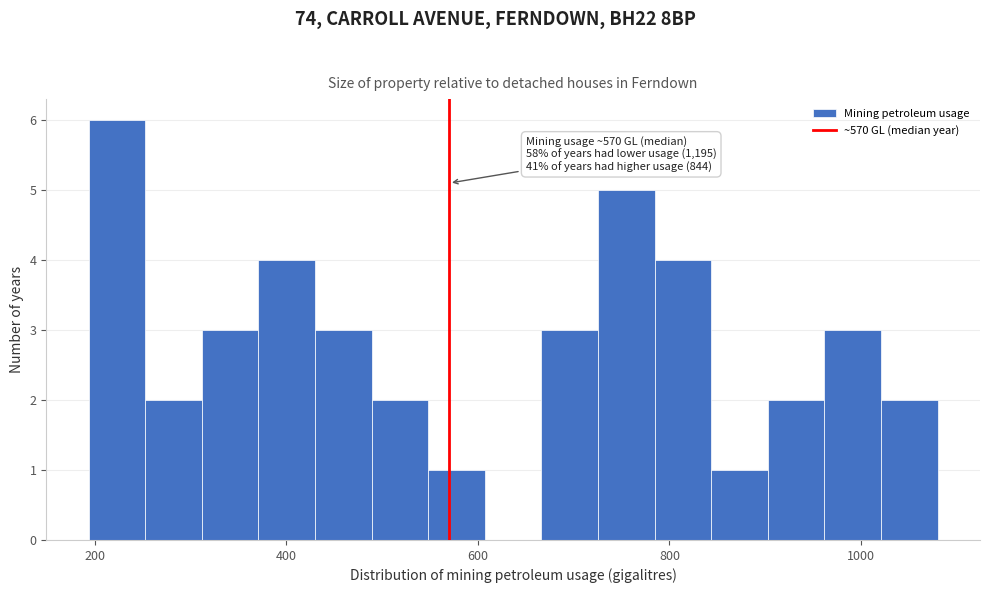

Read against the x-axis, roughly where is the centre of the tallest bar?

220